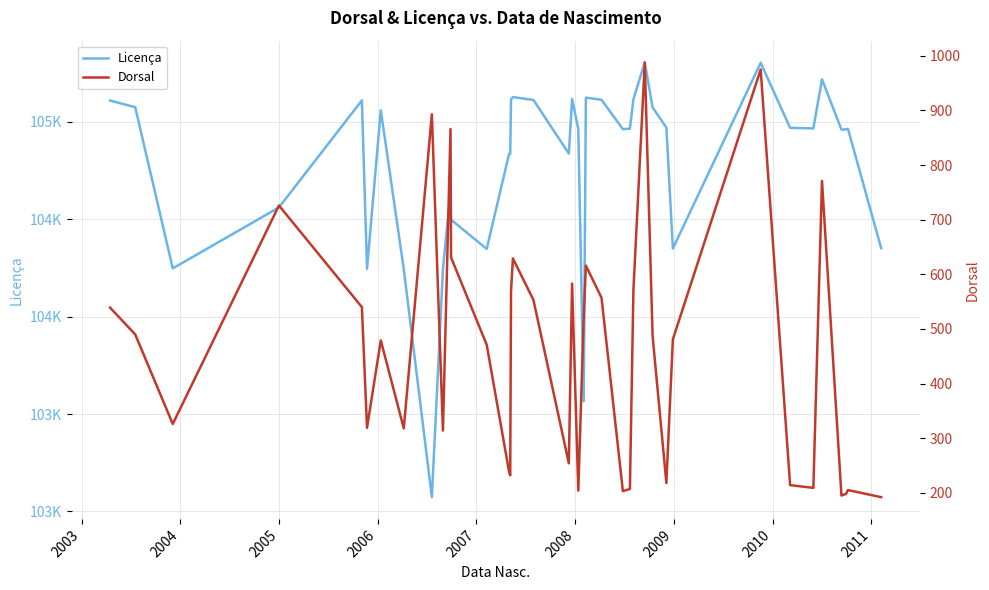

Which series has the largest total across all categories?

Licença